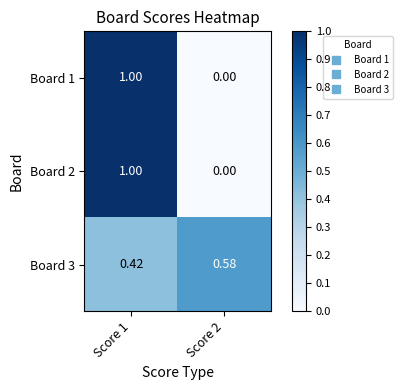

Is the value of Board 3 at Score 1 greater than the value of Board 1 at Score 1?

No